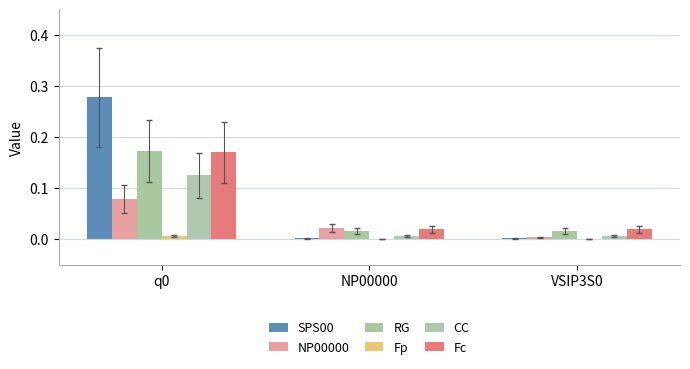

How many data points does each series have?

3